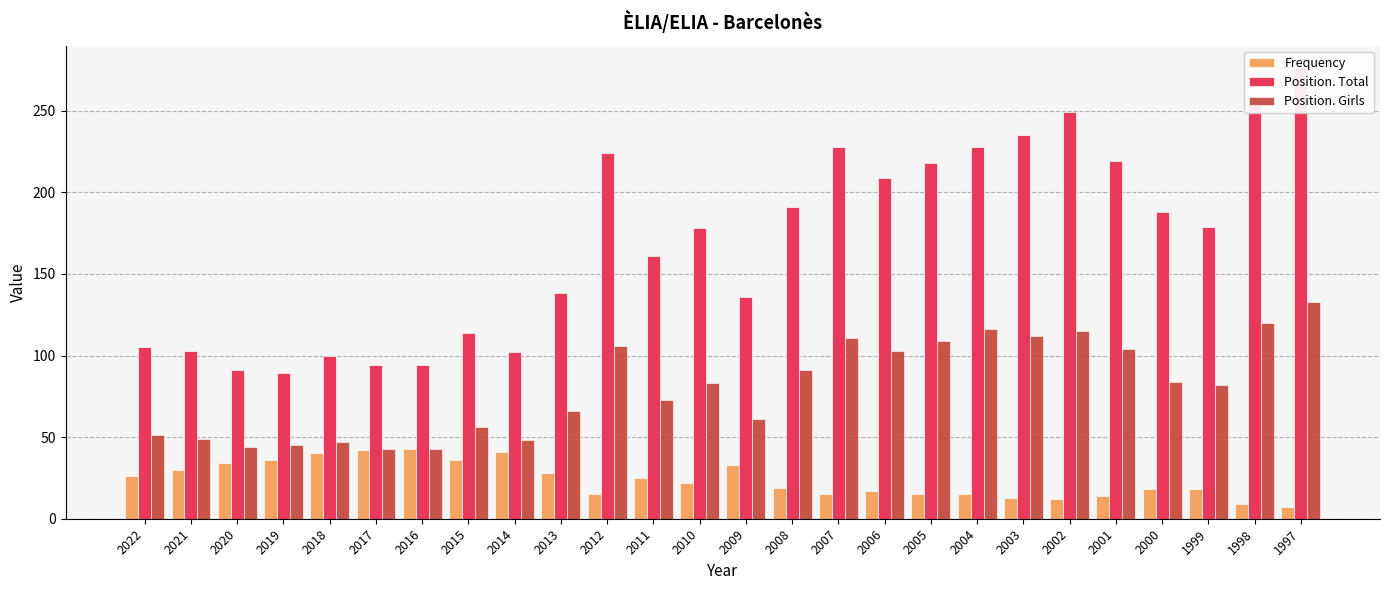

What are all the series names shown in the legend?

Frequency, Position. Total, Position. Girls